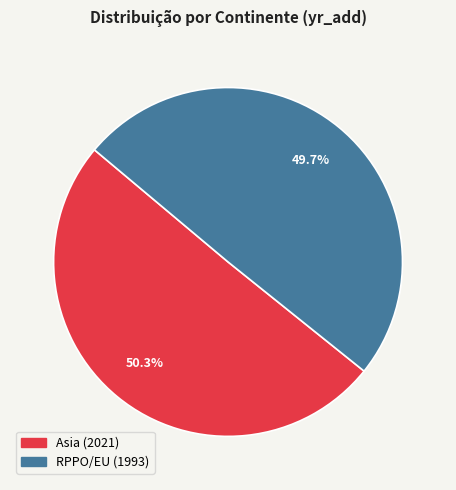

Which has a higher value, RPPO/EU or Asia?

Asia